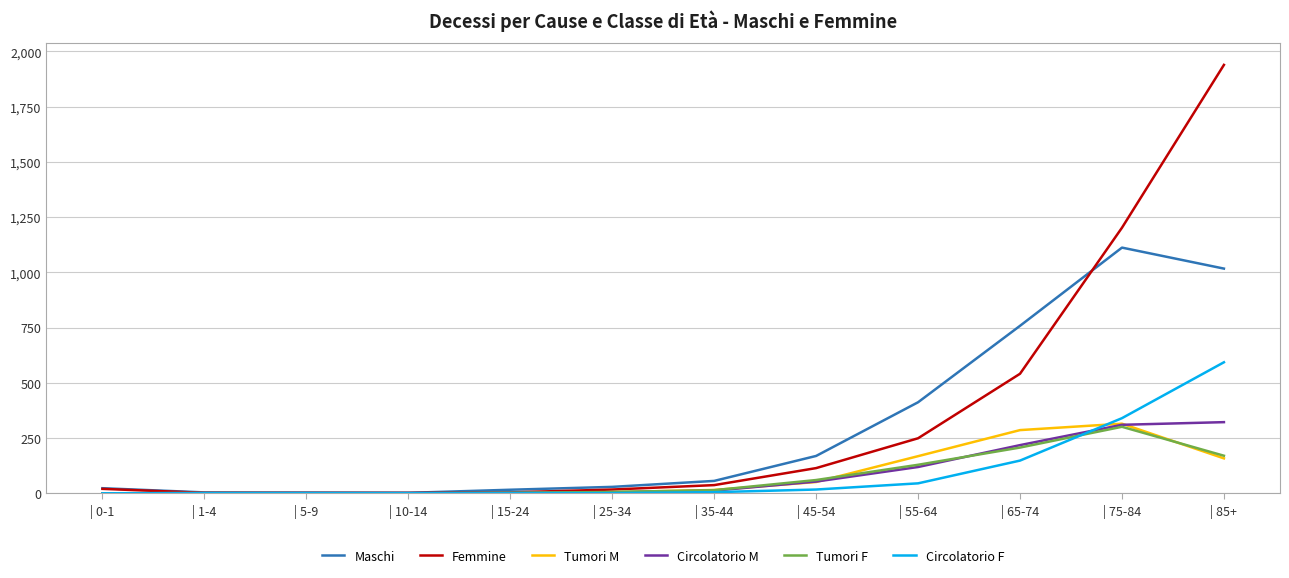

Which series has the largest total across all categories?

Femmine